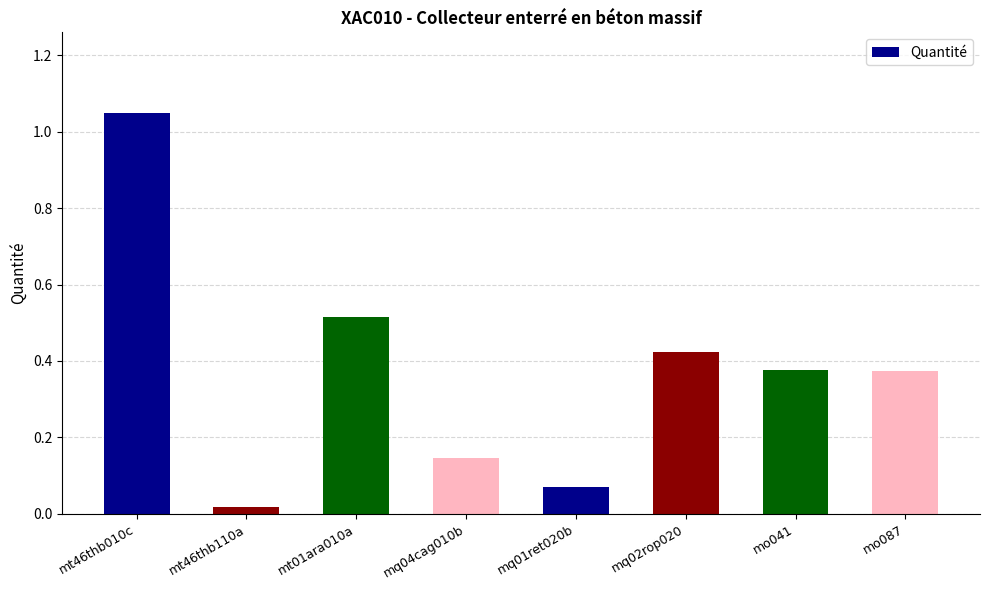

Which has a higher value, mt46thb010c or mq02rop020?

mt46thb010c